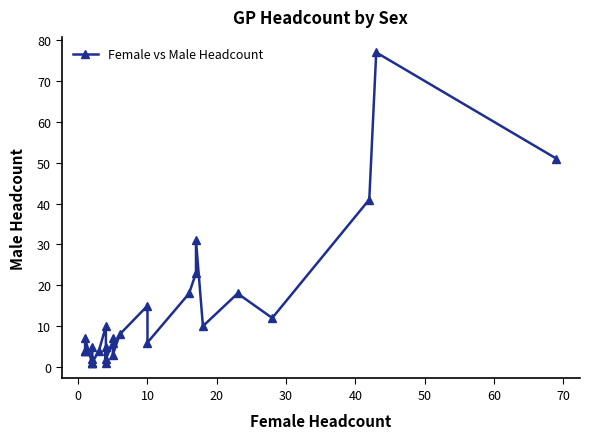

What is the sum of the values at 80 and 26?

45